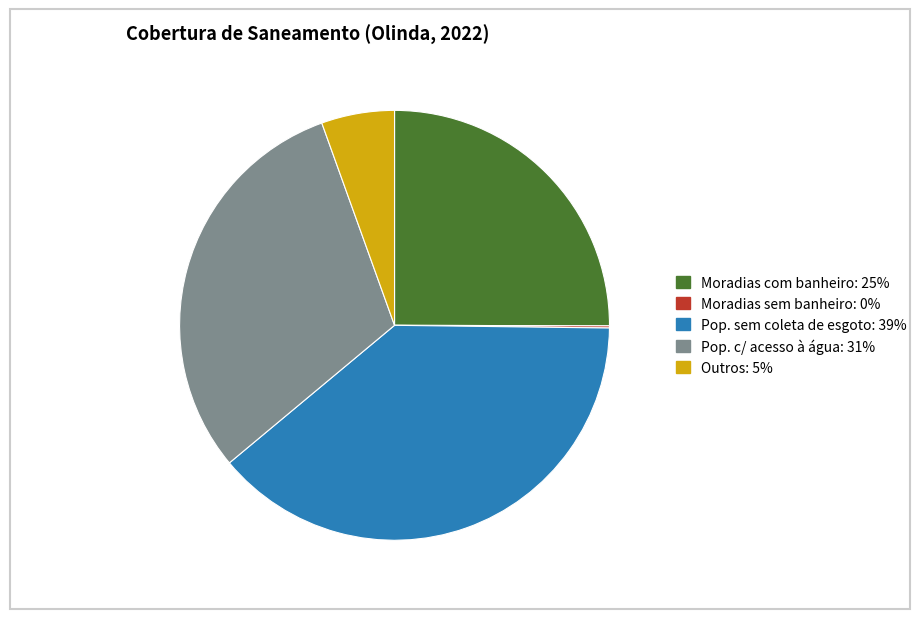

Does any single category account for the majority?

No